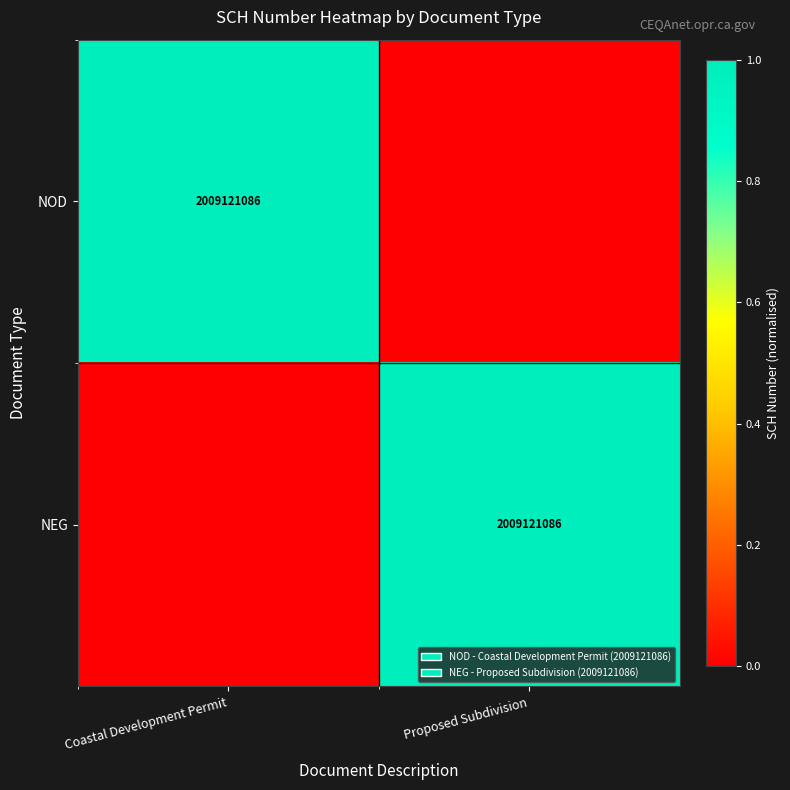

The NOD series shows 2009121086 at Coastal Development Permit. True or false?

True